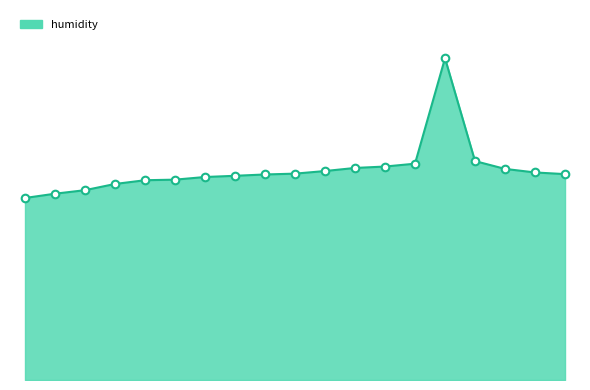

Is this an area chart (filled region under the line)?

Yes